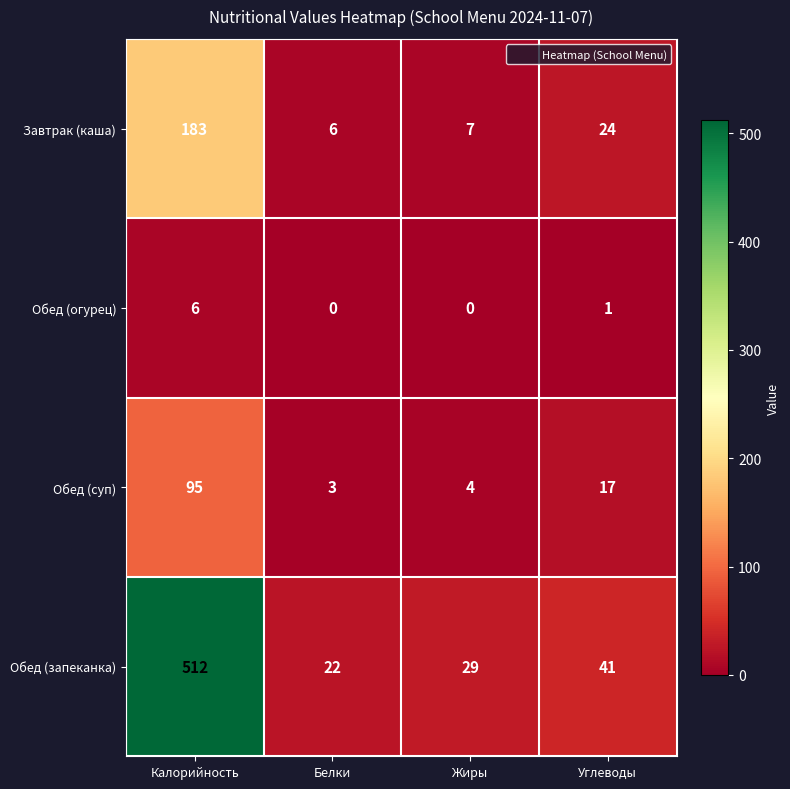

Reading left to right, transcribe all the data shown in this chart.

Завтрак (каша): 183	6	7	24
Обед (огурец): 6	0	0	1
Обед (суп): 95	3	4	17
Обед (запеканка): 512	22	29	41